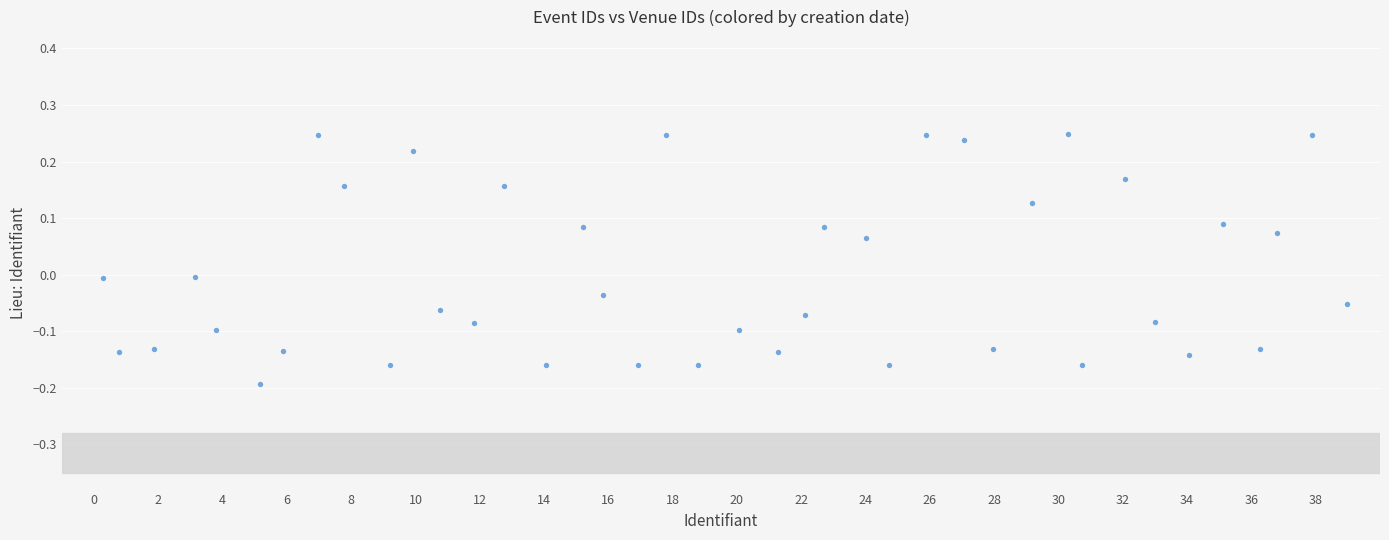

What is the range of X values (max minus min)?

38.7